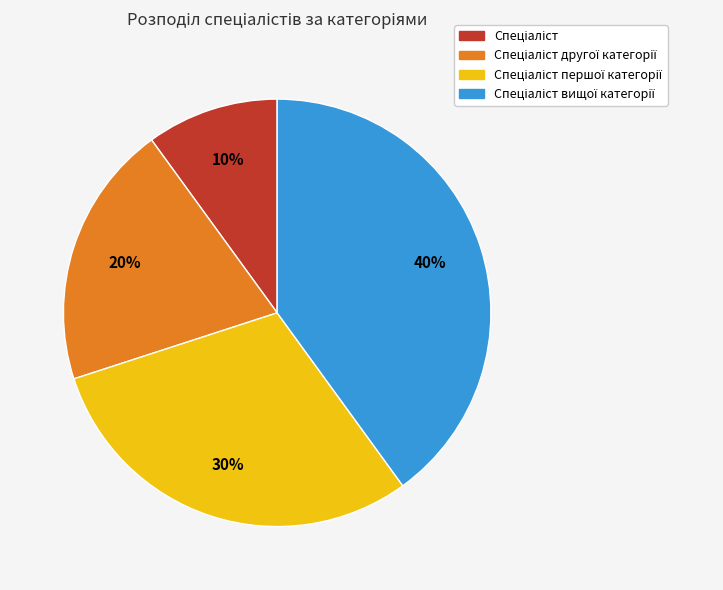

To the nearest percent, what is the average slice percentage?

25%